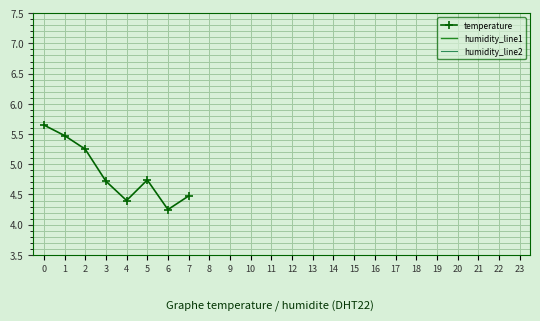

What are all the series names shown in the legend?

temperature, humidity_line1, humidity_line2